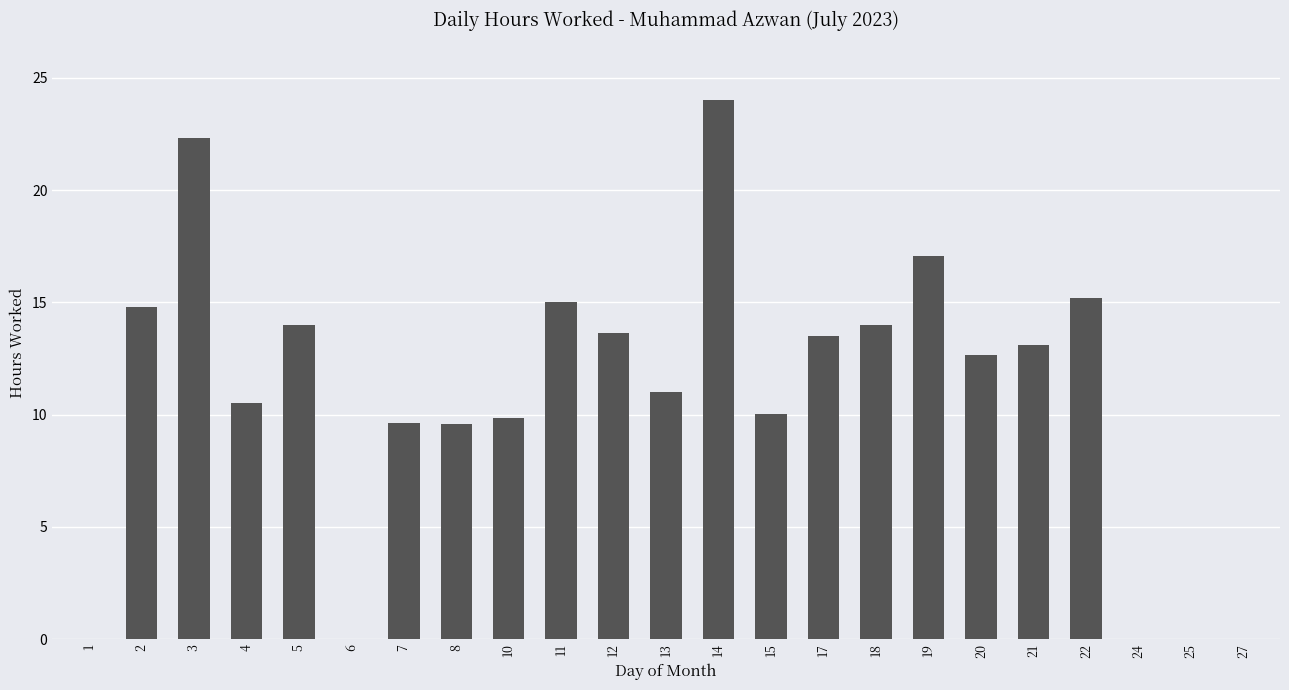

What is the greatest value displayed?

24.0